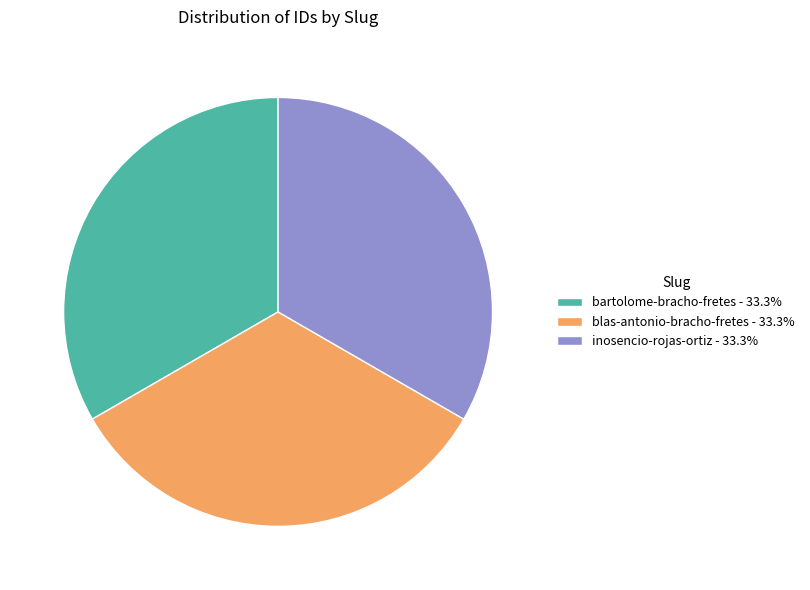

Does any single category account for the majority?

No